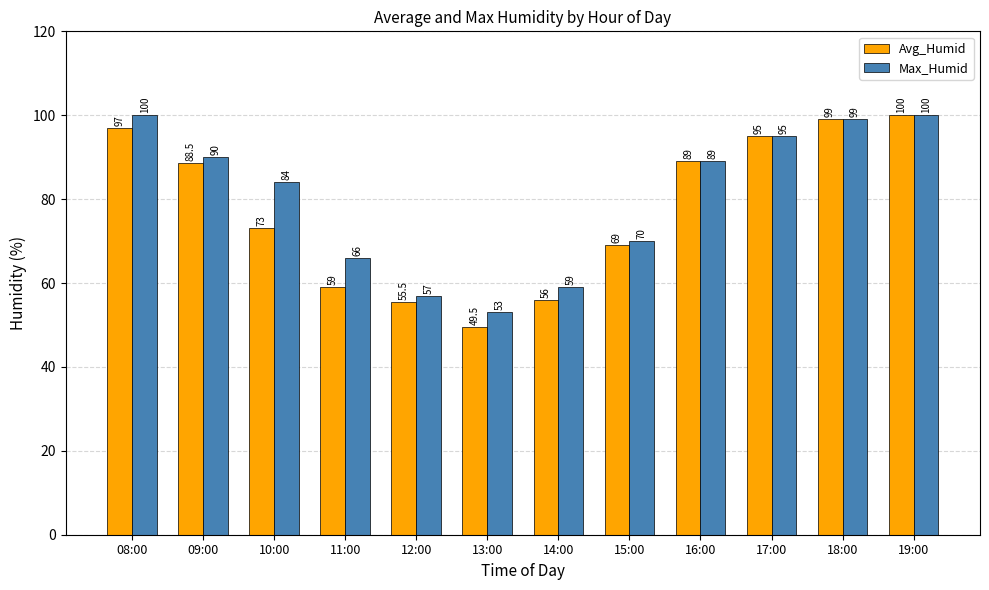

How many data points in Max_Humid are less than 89?

6